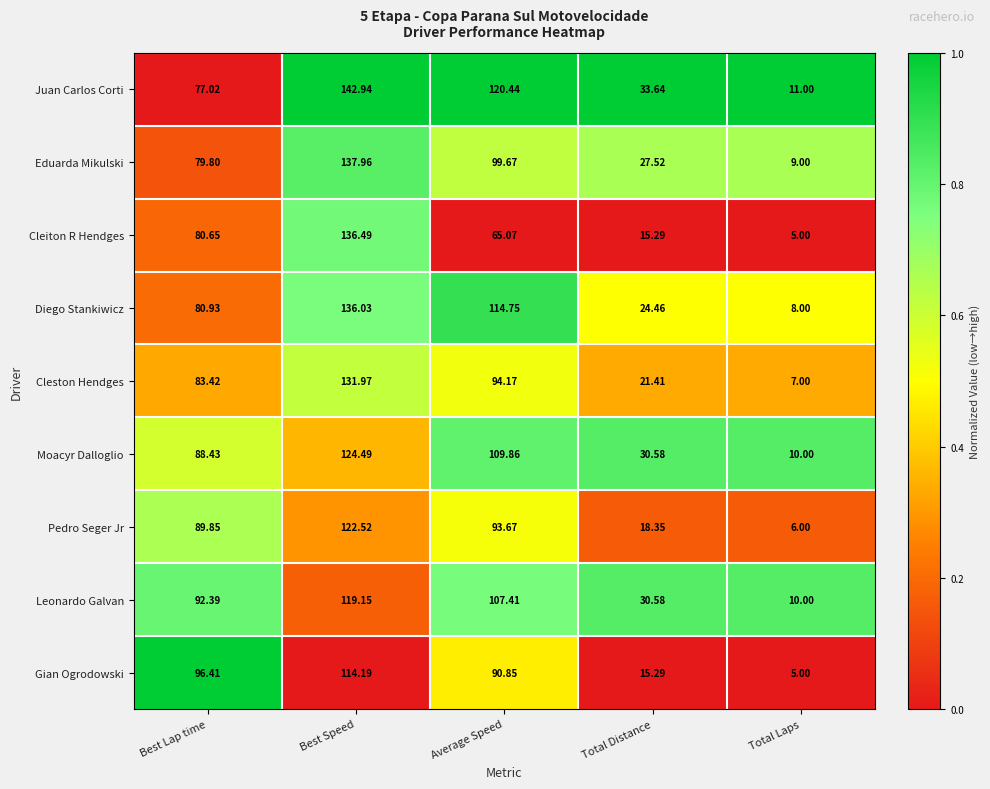

At which label does Eduarda Mikulski first exceed 79?

Best Lap time